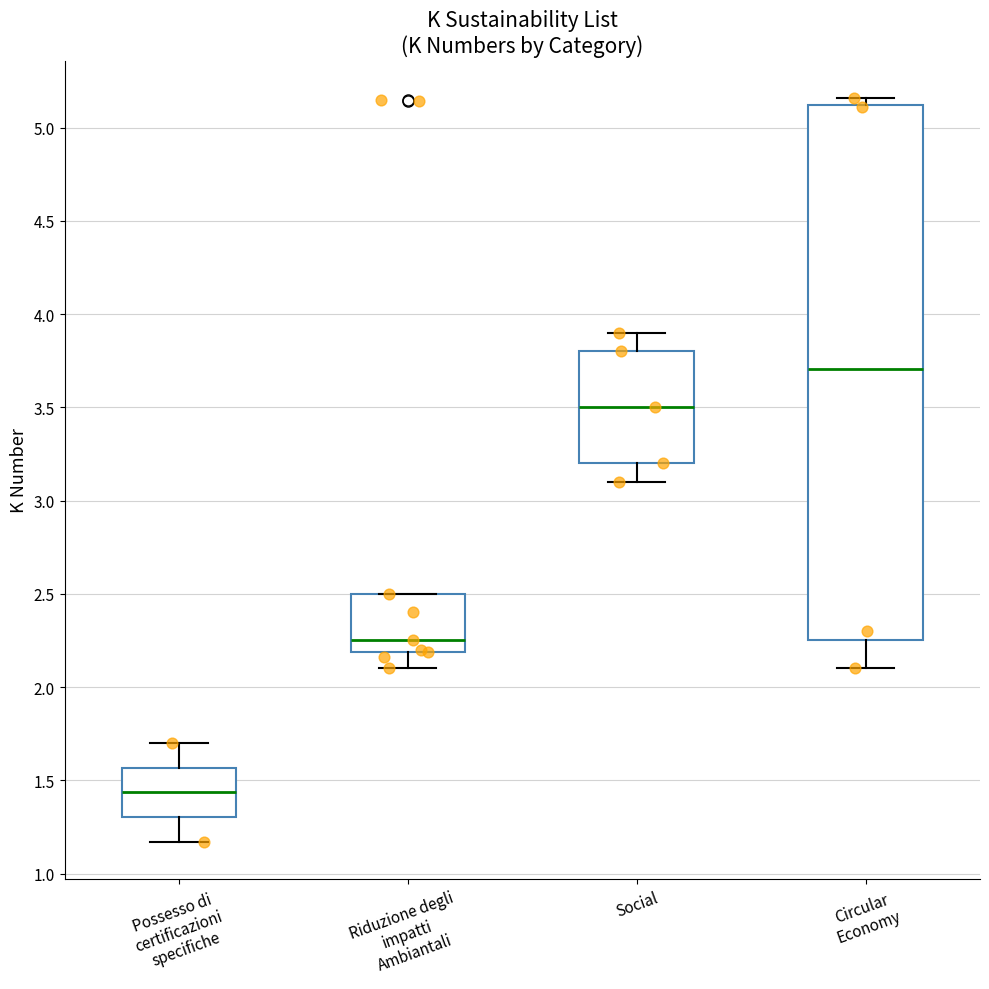

Which box has the lowest median line?

Possesso di certificazioni specifiche